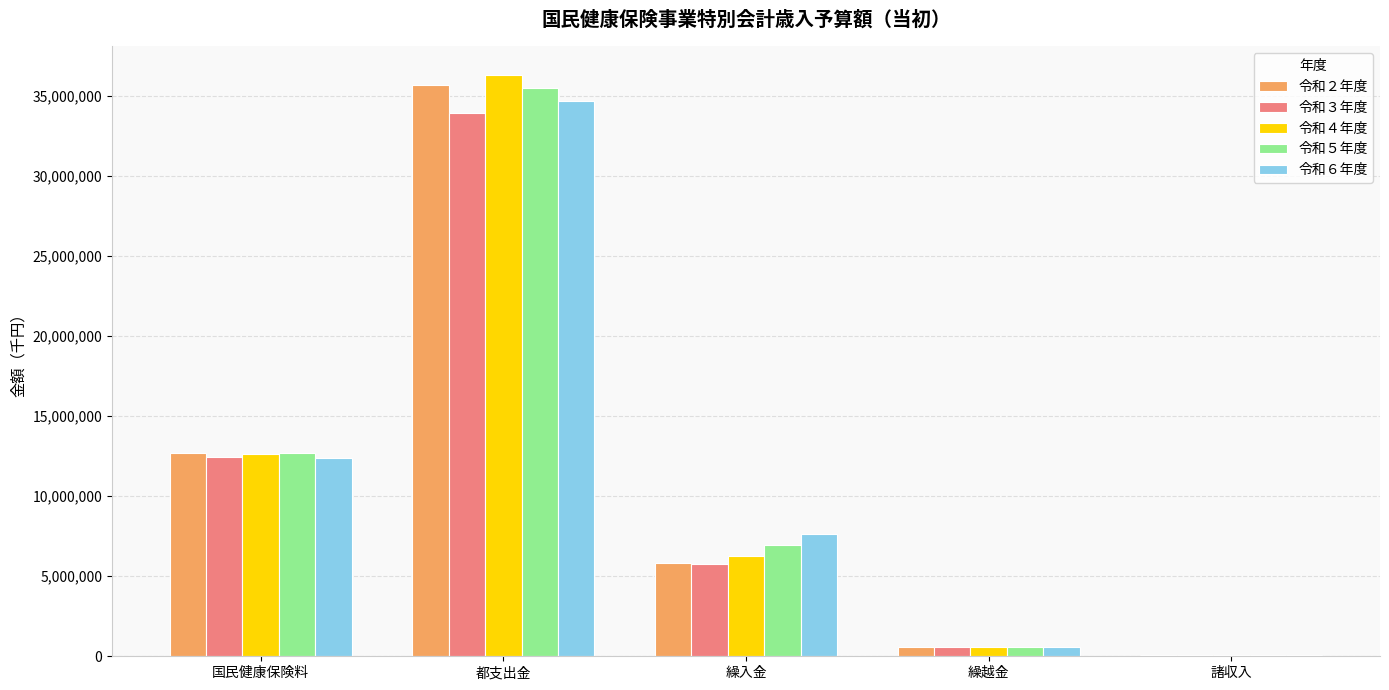

Where does the 令和６年度 series first go above 7647721?

国民健康保険料